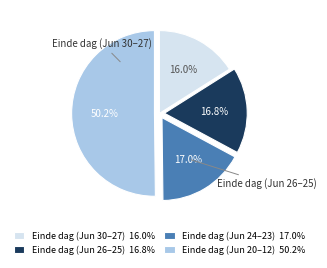

What portion of the pie excludes Einde dag (Jun 24–23) 17.0%?

83.0%